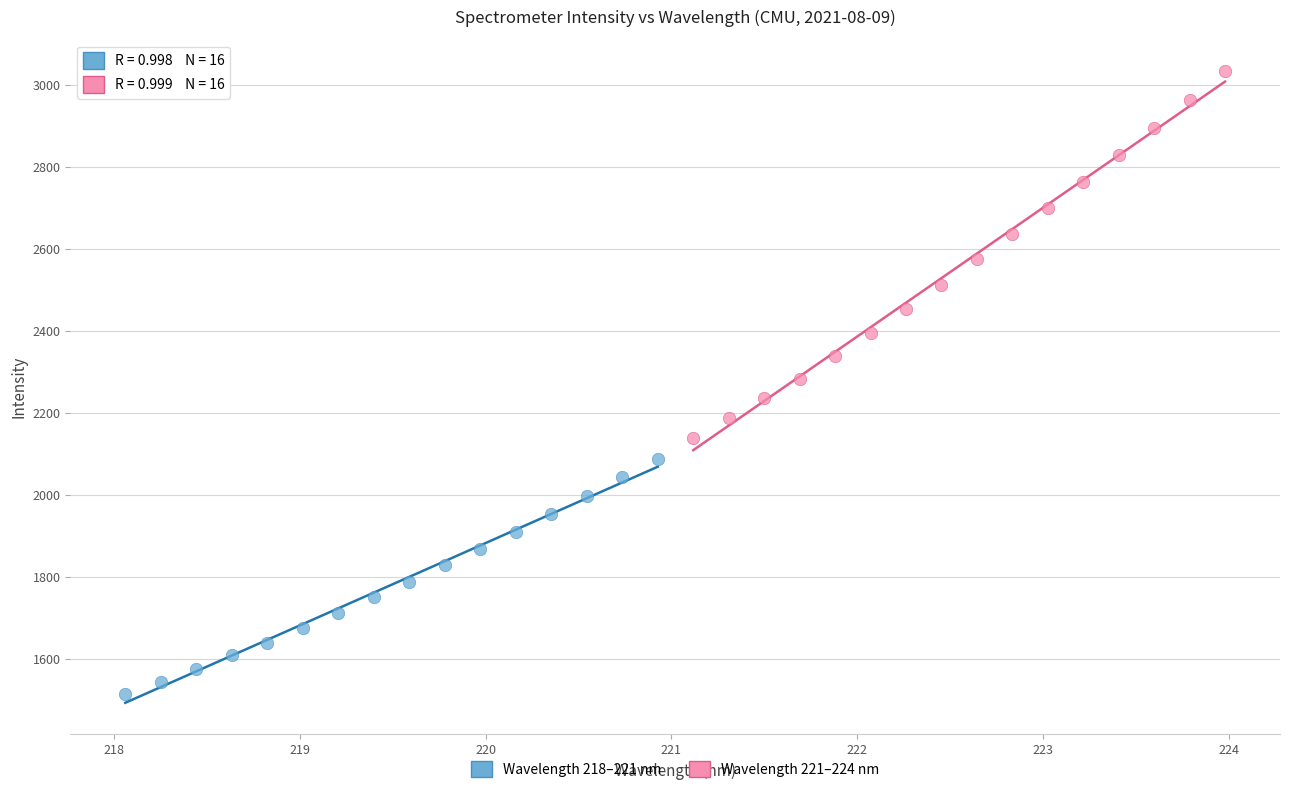

Which series contains the lowest Y value?

Wavelength 218–221 nm